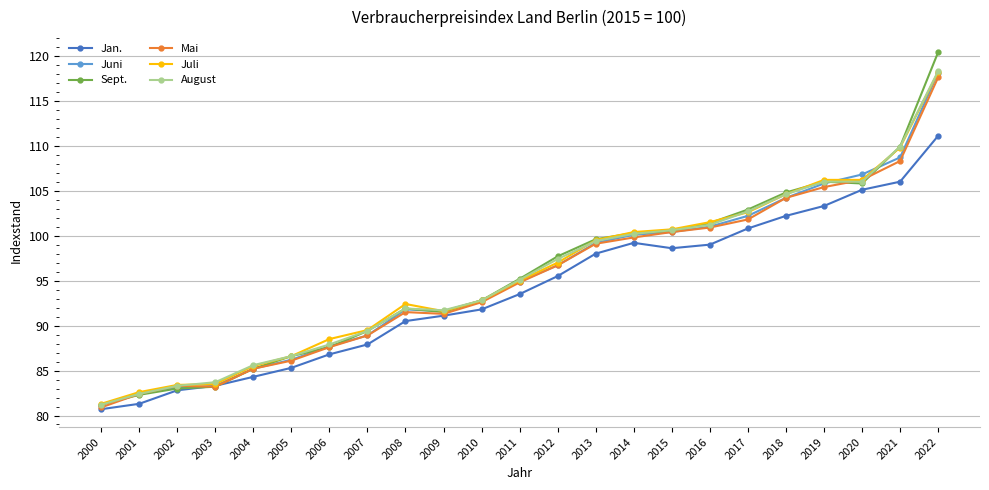

At which category is the sum across all series the highest?

2022